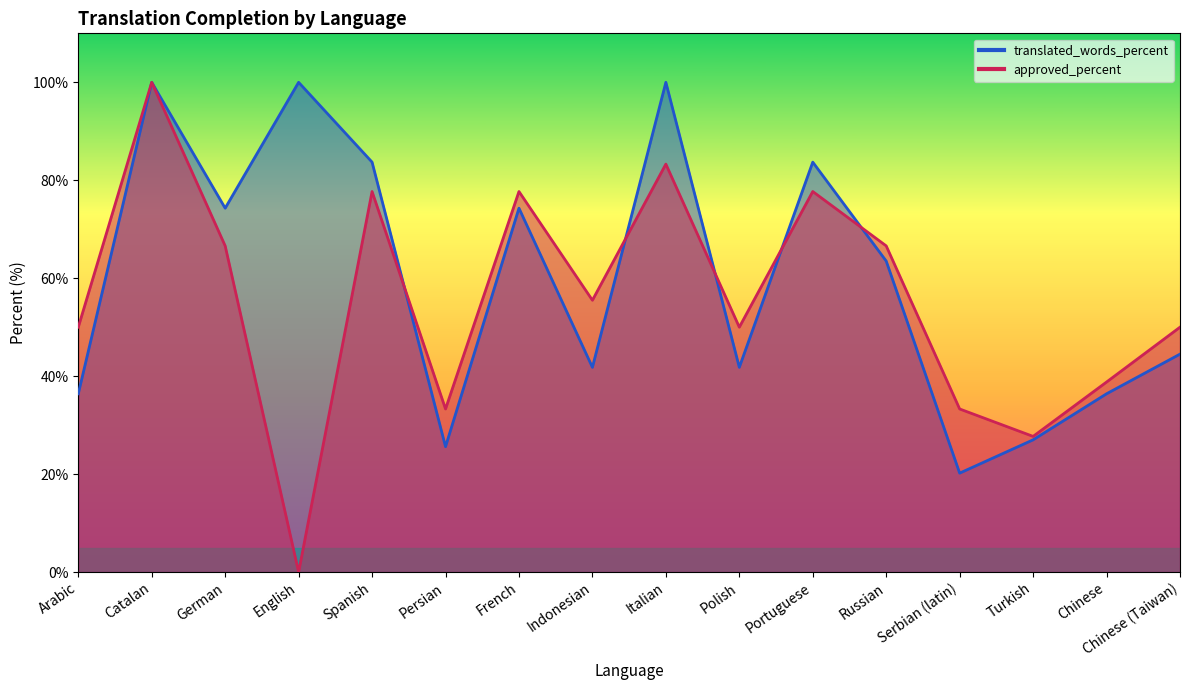

What is the spread (max minus min) of values at English?

100.0